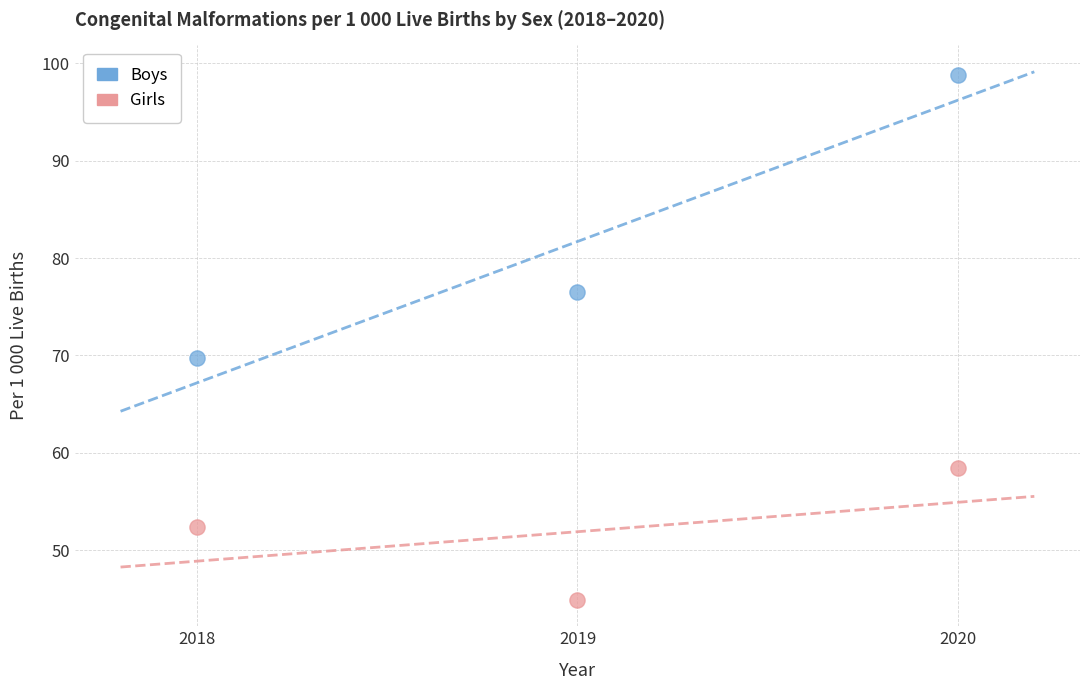

Which series reaches the minimum Y coordinate?

Girls